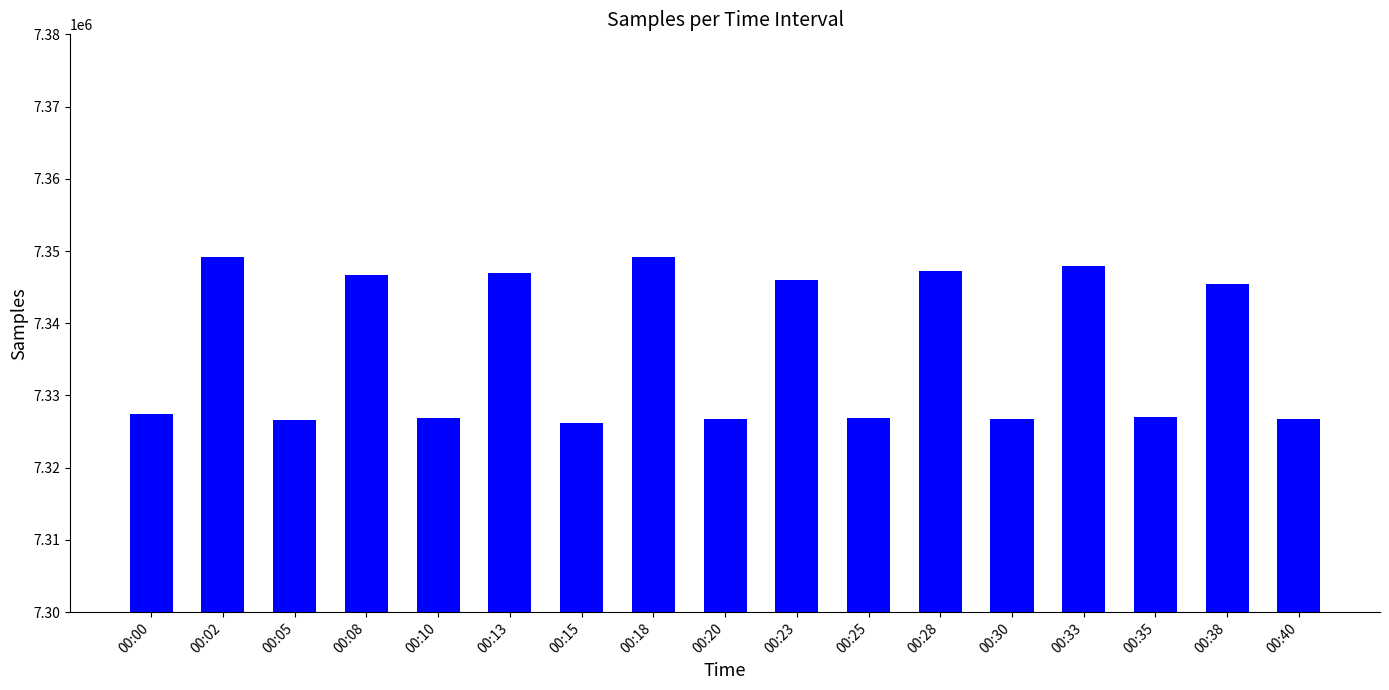

How many values are below 7327443?

8